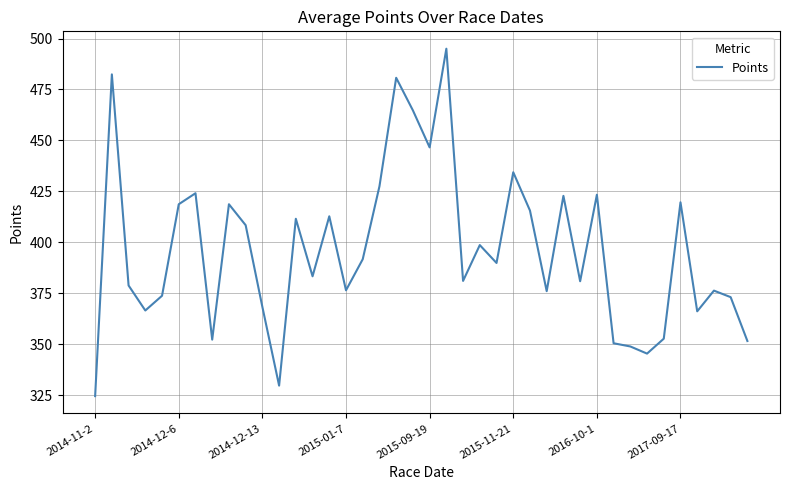

What is the difference between the maximum and minimum values?

170.5